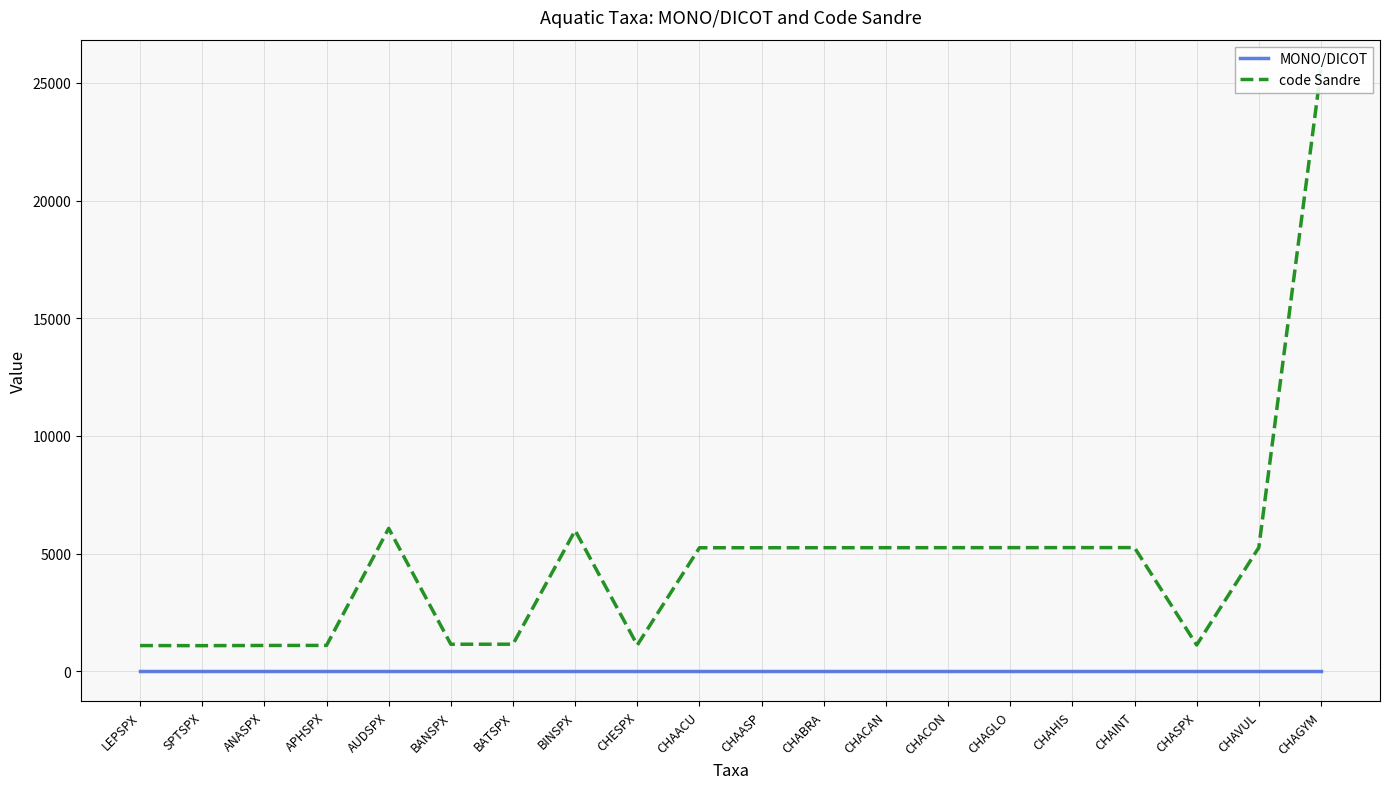

The value of MONO/DICOT at CHAINT is 0. True or false?

True